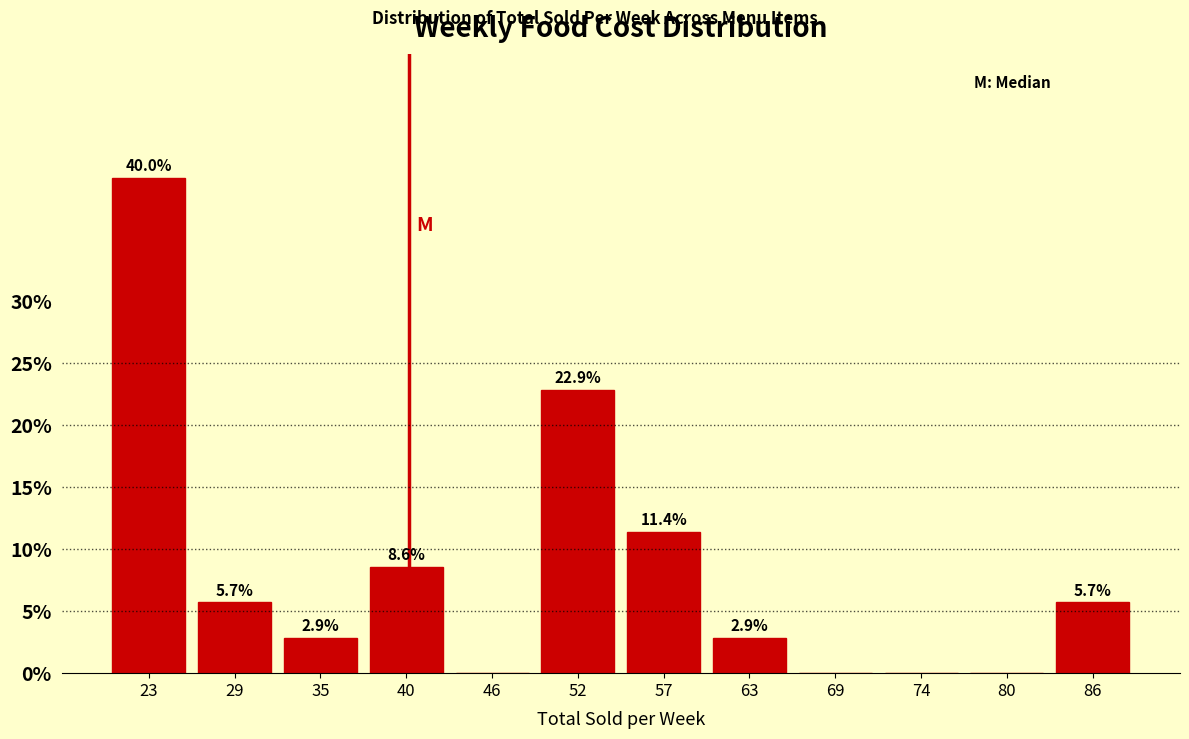

Reading right to left, extract all data points from this chart.

86=5.7	80=0.0	74=0.0	69=0.0	63=2.9	57=11.4	52=22.9	46=0.0	40=8.6	35=2.9	29=5.7	23=40.0